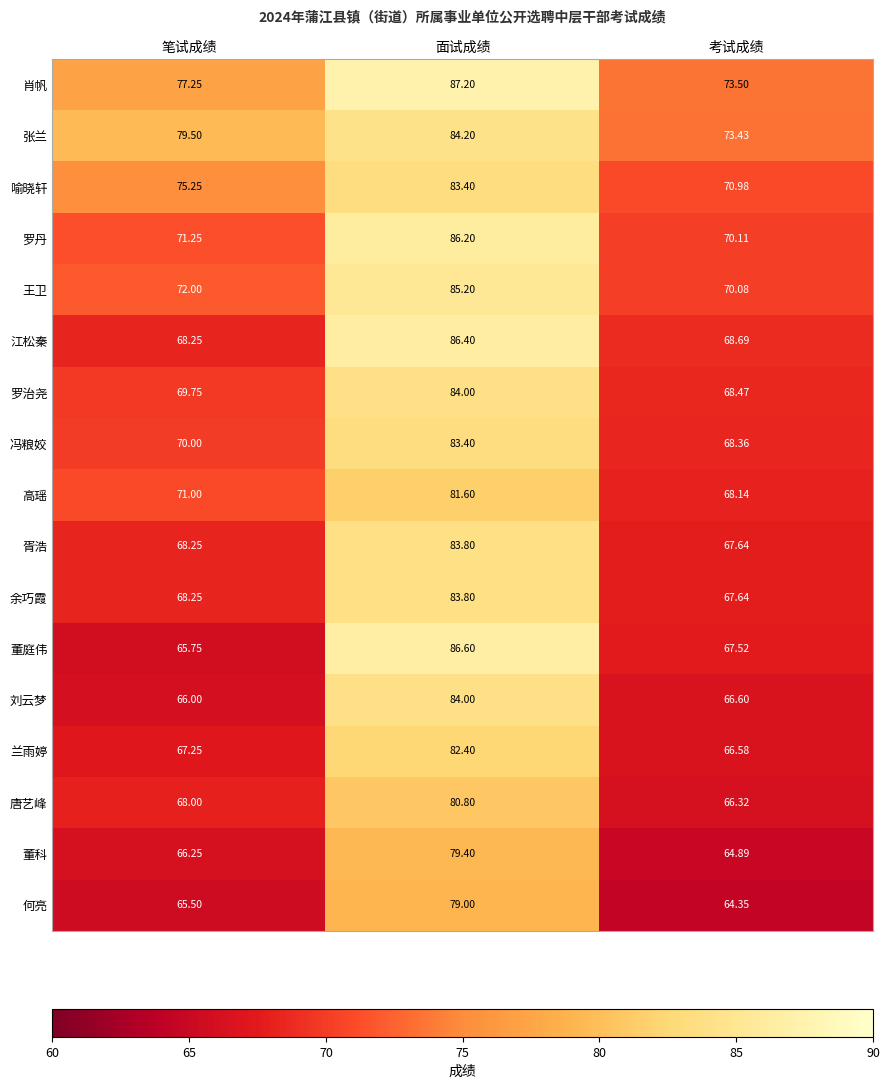

Which series has the largest total across all categories?

肖帆